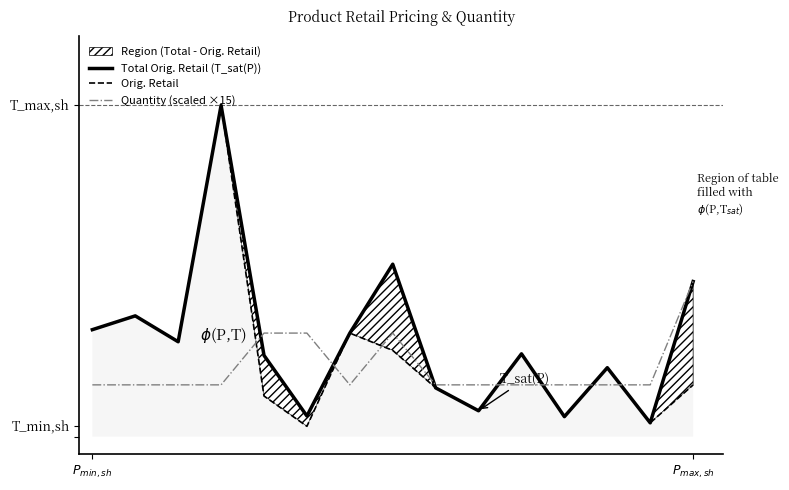

True or false: Quantity (scaled ×15) and Total Orig. Retail (T_sat(P)) intersect in this chart.

True